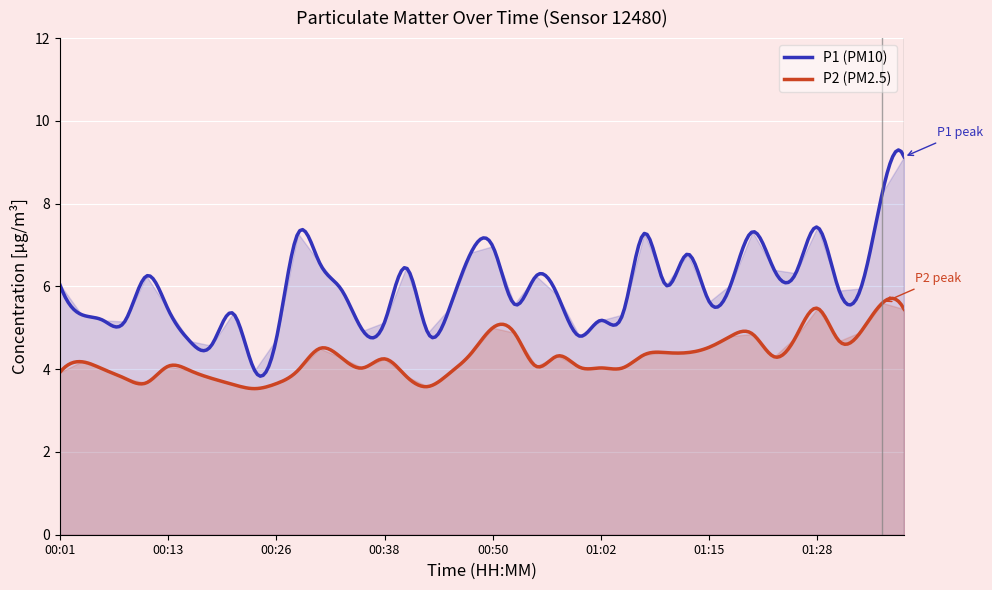

At which label is P1 closest to 6?

01:10